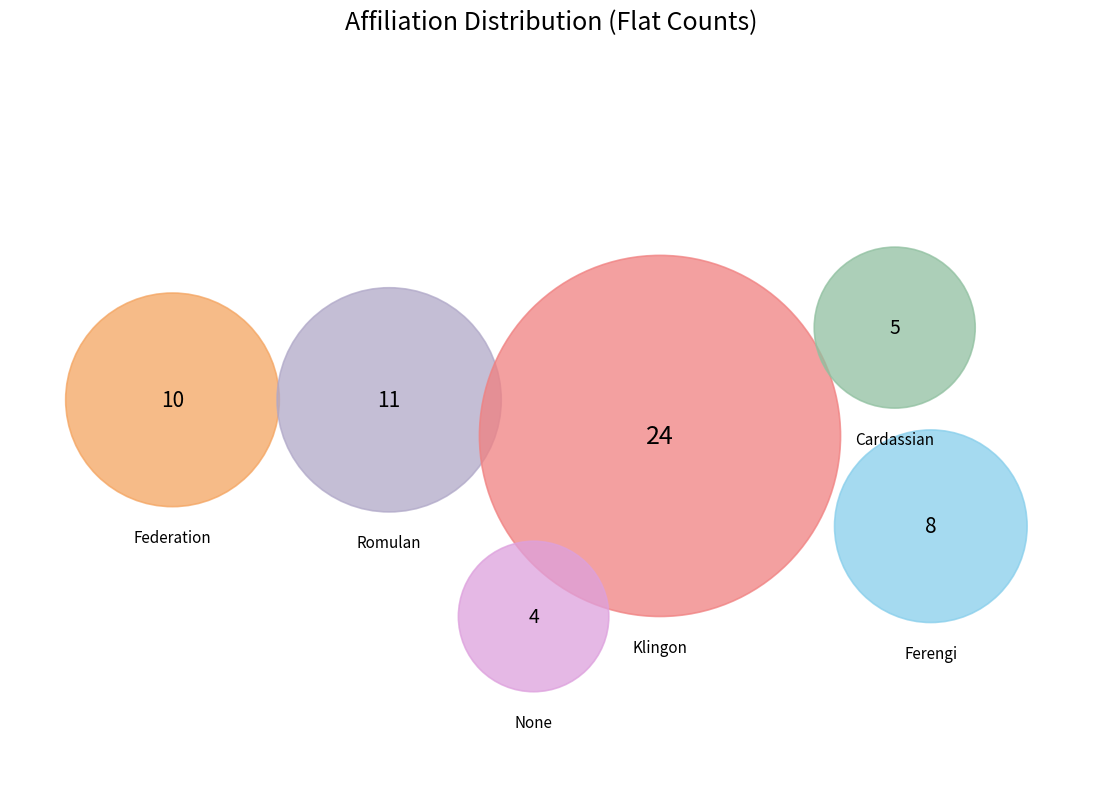

Does Ferengi account for over 50% of the chart?

No